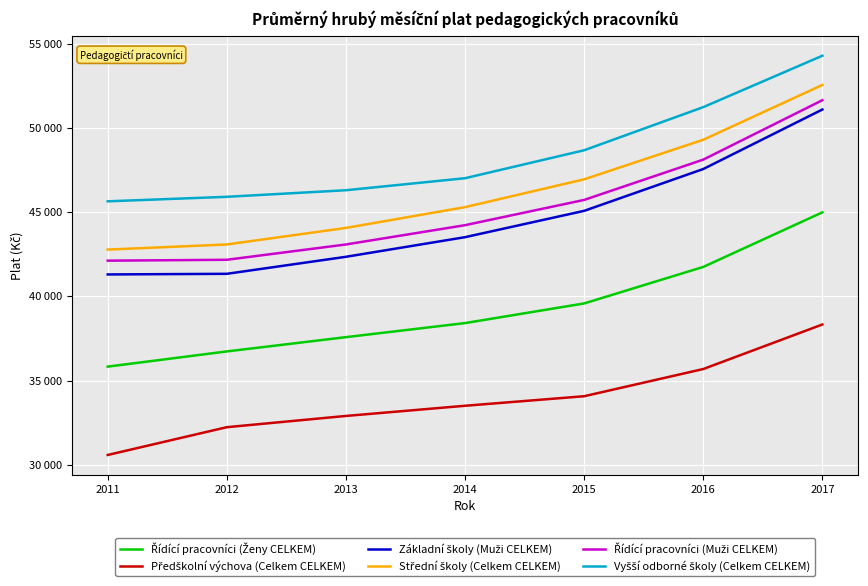

At which label is Základní školy (Muži CELKEM) closest to 46195?

2015